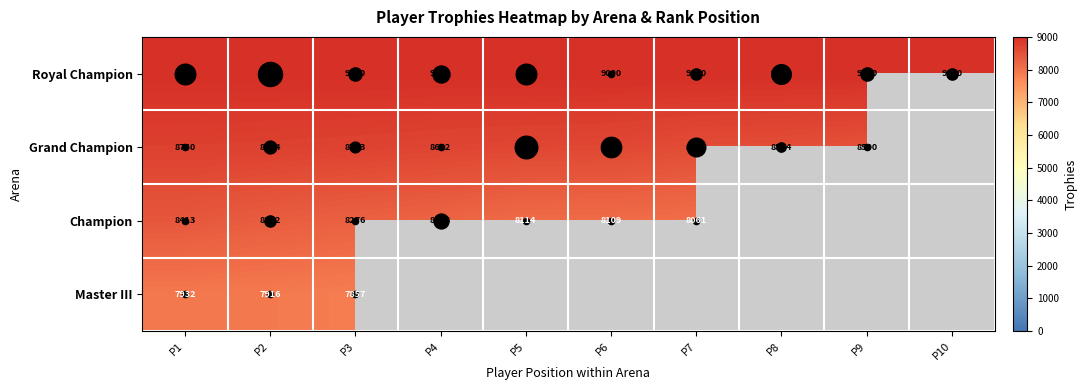

Which has a higher value, P1 or P5?

P1